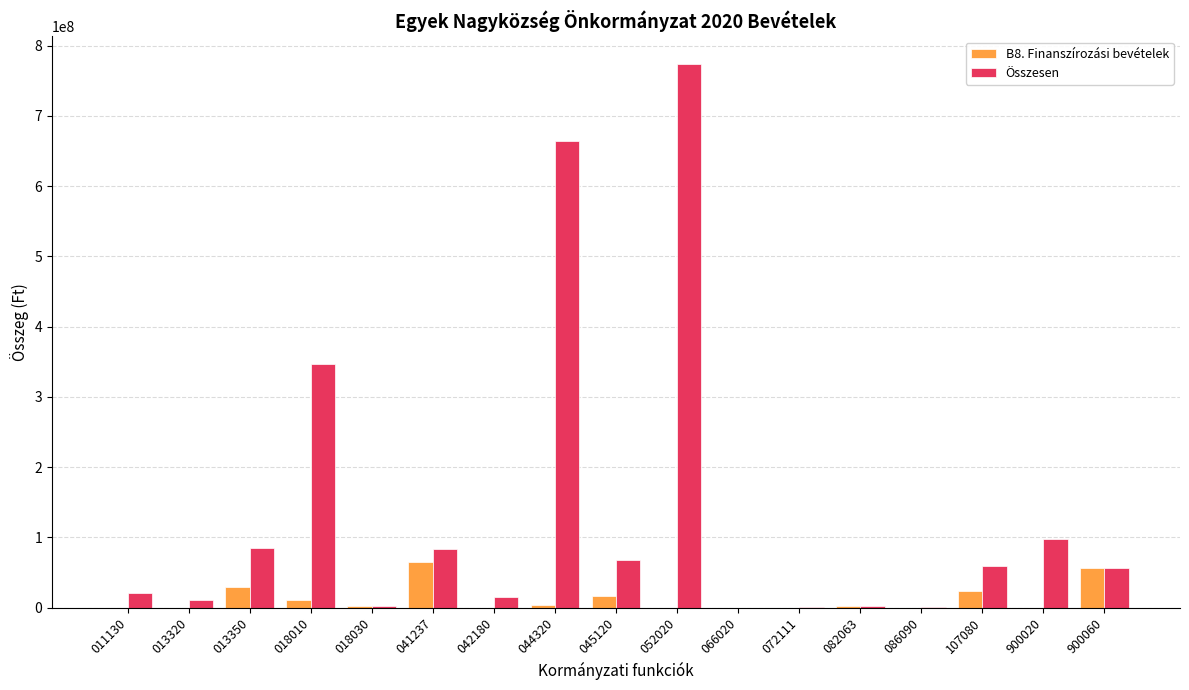

What are all the series names shown in the legend?

B8. Finanszírozási bevételek, Összesen